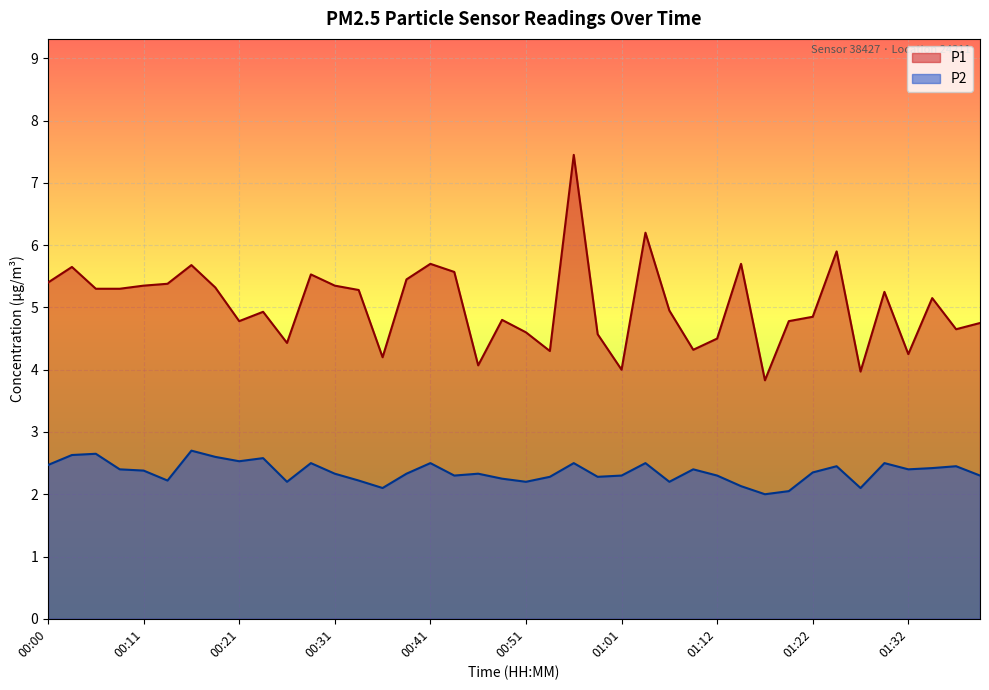

True or false: P2 and P1 intersect in this chart.

False